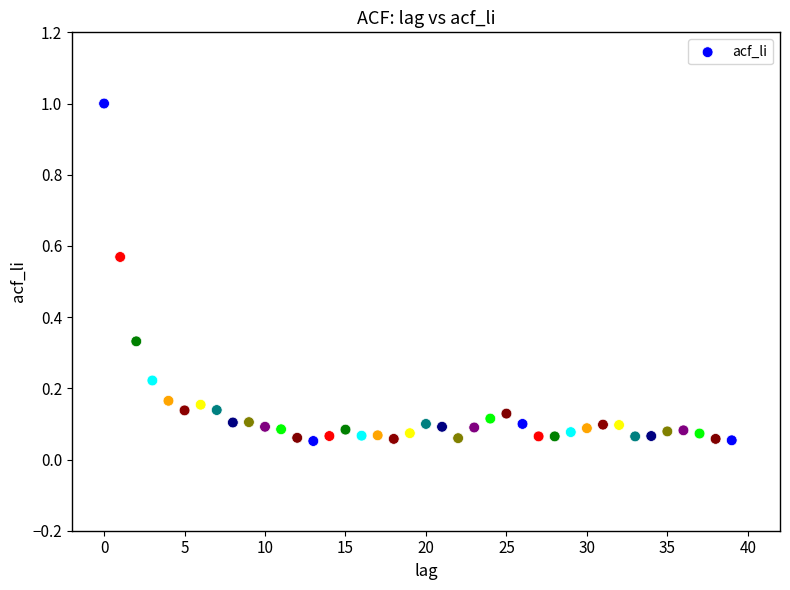

What is the range of Y values (max minus min)?

0.9